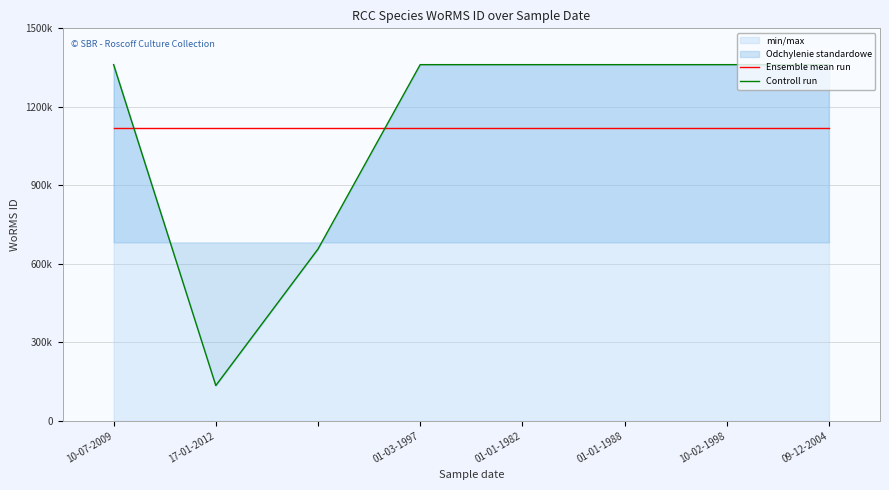

What is the approximate value of Ensemble mean run at 10-02-1998?

1119734.5